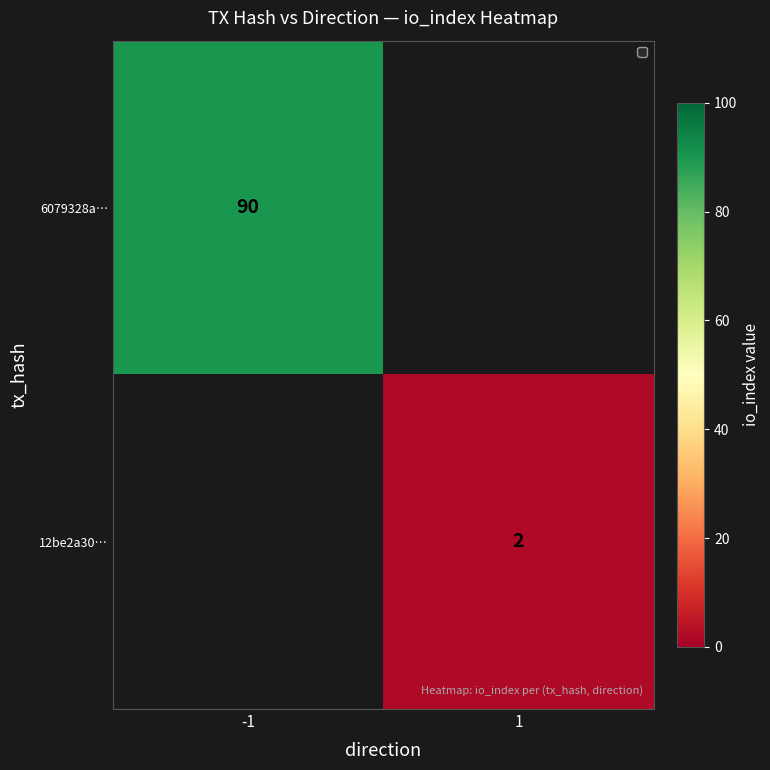

At which category is the sum across all series the highest?

-1